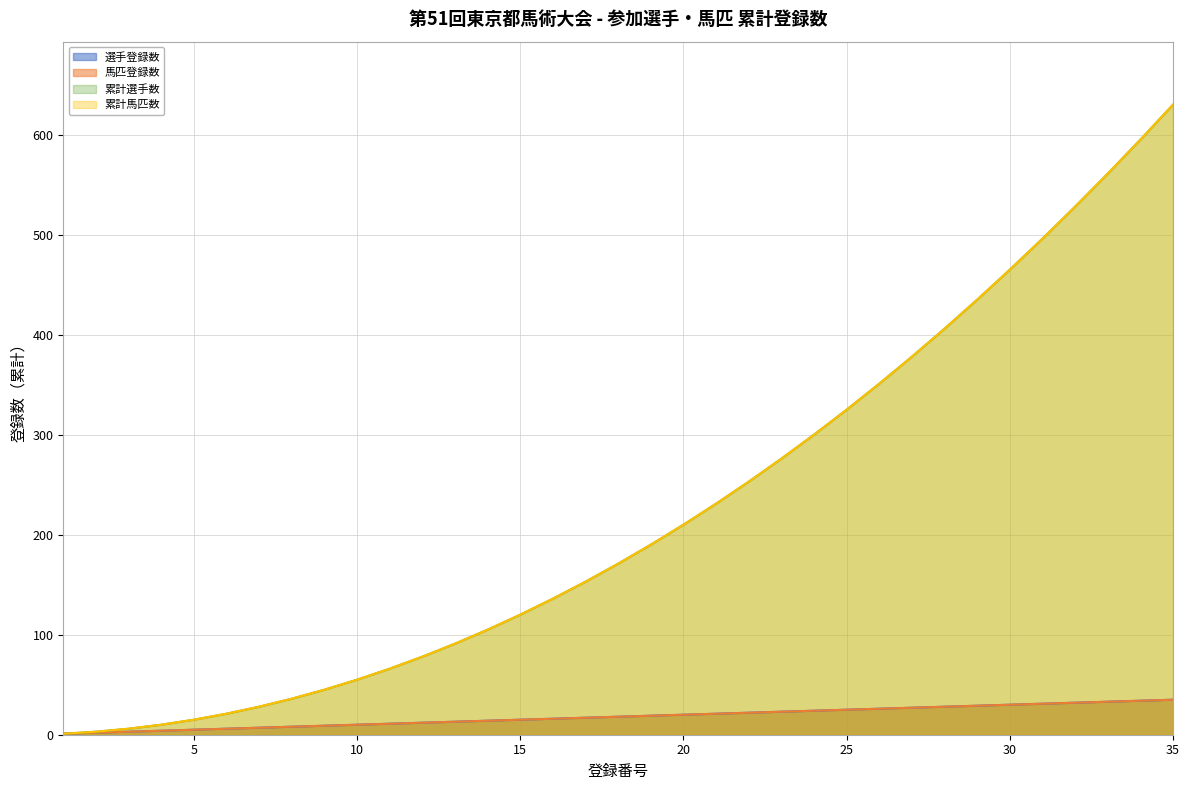

At which category does the chart reach its peak across all series?

35